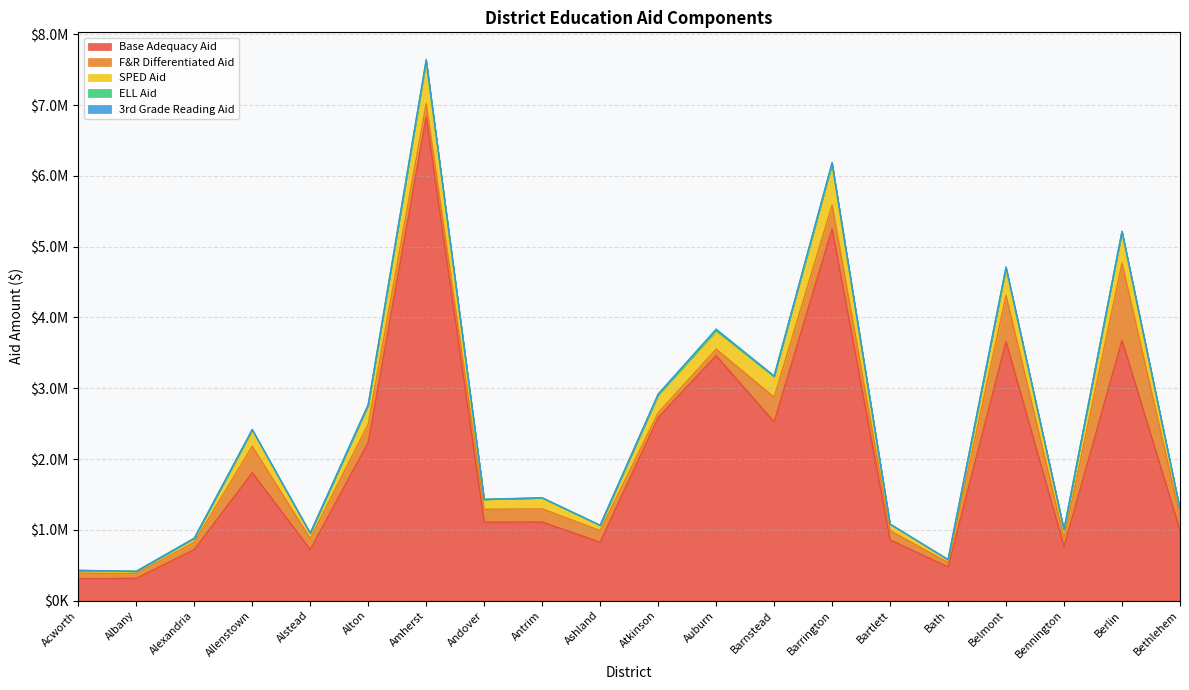

List the labels in order of 3rd Grade Reading Aid value, largest first.

Amherst, Barrington, Auburn, Atkinson, Belmont, Alton, Barnstead, Berlin, Allenstown, Antrim, Ashland, Bethlehem, Bartlett, Alstead, Alexandria, Bath, Bennington, Albany, Acworth, Andover